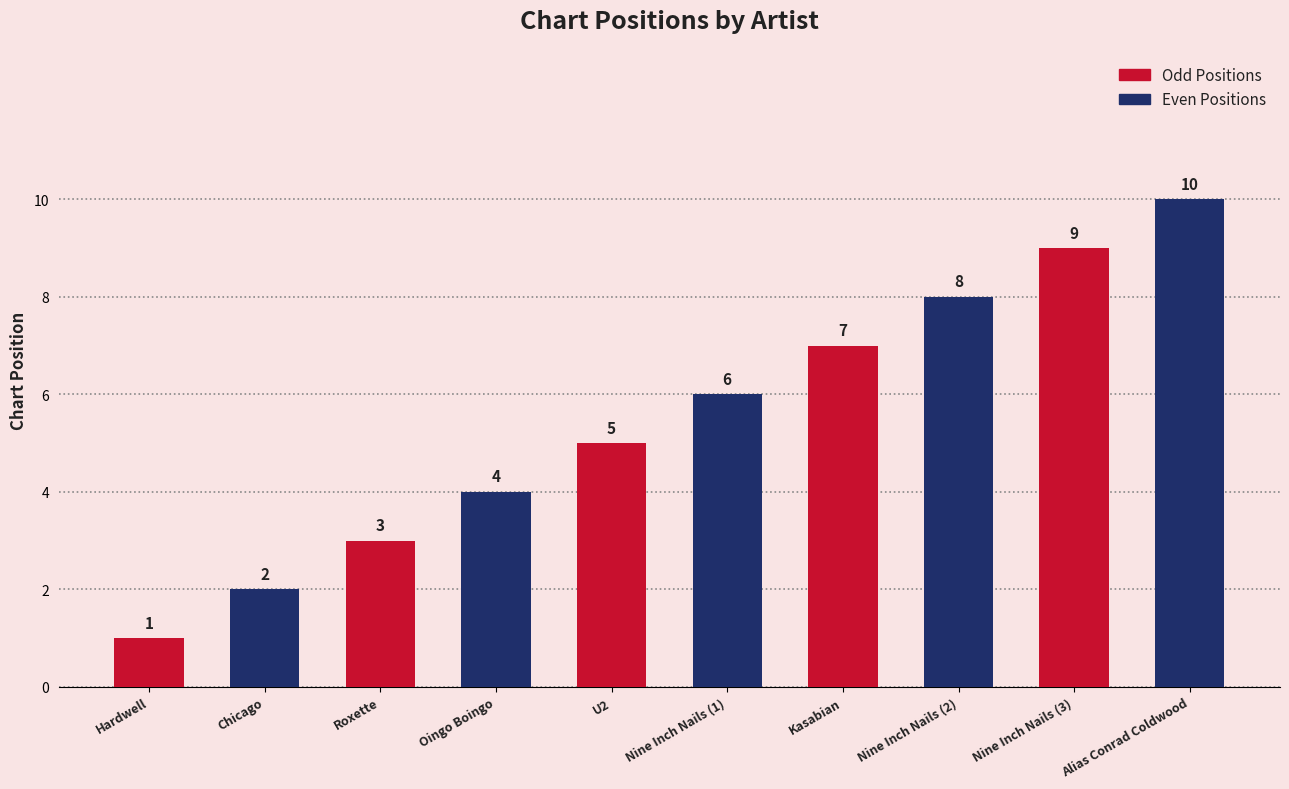

What is the approximate value at Nine Inch Nails (3)?

9